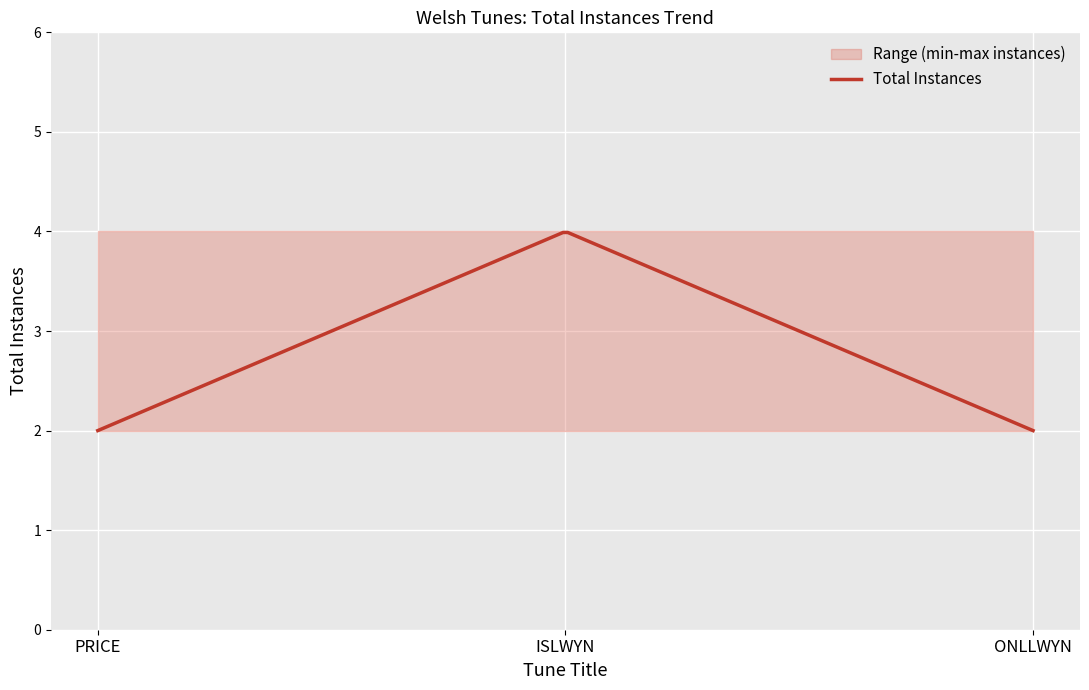

What is the spread (max minus min) of values at PRICE?

2